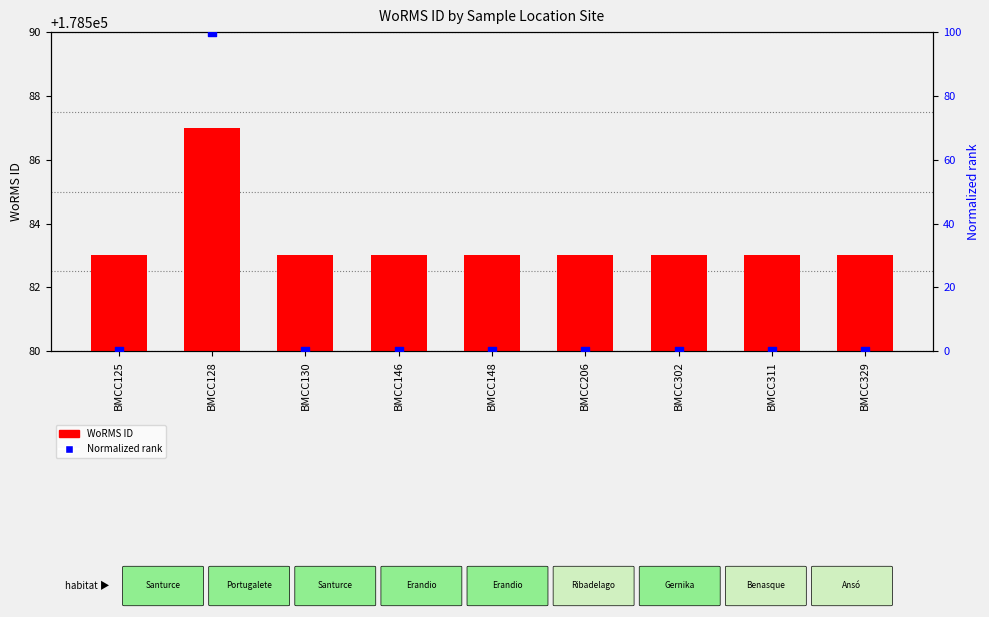

Which series reaches the maximum Y coordinate?

WoRMS ID